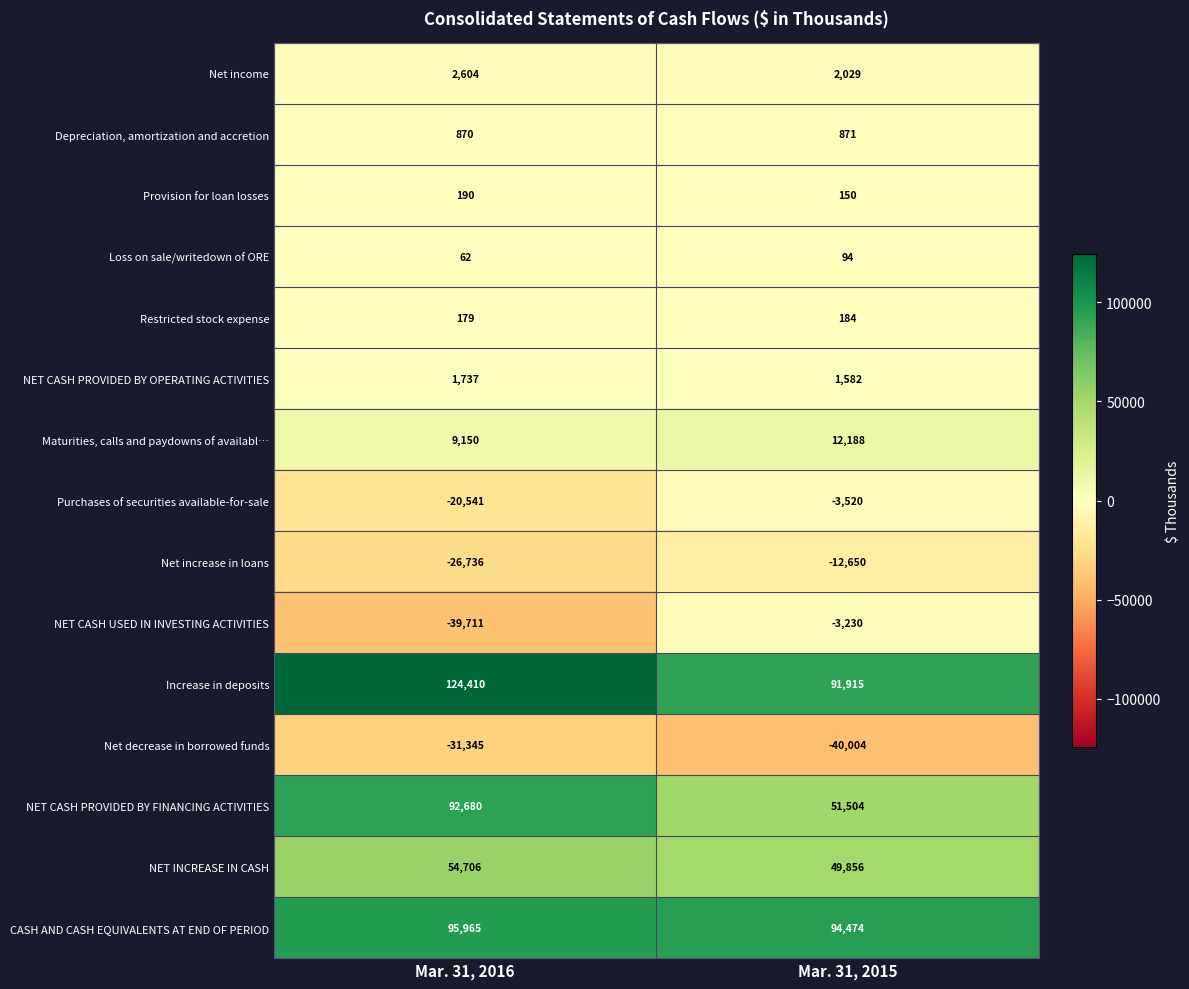

Reading left to right, what are all the values shown in this chart?

Net income: Mar. 31, 2016=2604	Mar. 31, 2015=2029
Depreciation, amortization and accretion: Mar. 31, 2016=870	Mar. 31, 2015=871
Provision for loan losses: Mar. 31, 2016=190	Mar. 31, 2015=150
Loss on sale/writedown of ORE: Mar. 31, 2016=62	Mar. 31, 2015=94
Restricted stock expense: Mar. 31, 2016=179	Mar. 31, 2015=184
NET CASH PROVIDED BY OPERATING ACTIVITIES: Mar. 31, 2016=1737	Mar. 31, 2015=1582
Maturities, calls and paydowns of availabl…: Mar. 31, 2016=9150	Mar. 31, 2015=12188
Purchases of securities available-for-sale: Mar. 31, 2016=-20541	Mar. 31, 2015=-3520
Net increase in loans: Mar. 31, 2016=-26736	Mar. 31, 2015=-12650
NET CASH USED IN INVESTING ACTIVITIES: Mar. 31, 2016=-39711	Mar. 31, 2015=-3230
Increase in deposits: Mar. 31, 2016=124410	Mar. 31, 2015=91915
Net decrease in borrowed funds: Mar. 31, 2016=-31345	Mar. 31, 2015=-40004
NET CASH PROVIDED BY FINANCING ACTIVITIES: Mar. 31, 2016=92680	Mar. 31, 2015=51504
NET INCREASE IN CASH: Mar. 31, 2016=54706	Mar. 31, 2015=49856
CASH AND CASH EQUIVALENTS AT END OF PERIOD: Mar. 31, 2016=95965	Mar. 31, 2015=94474